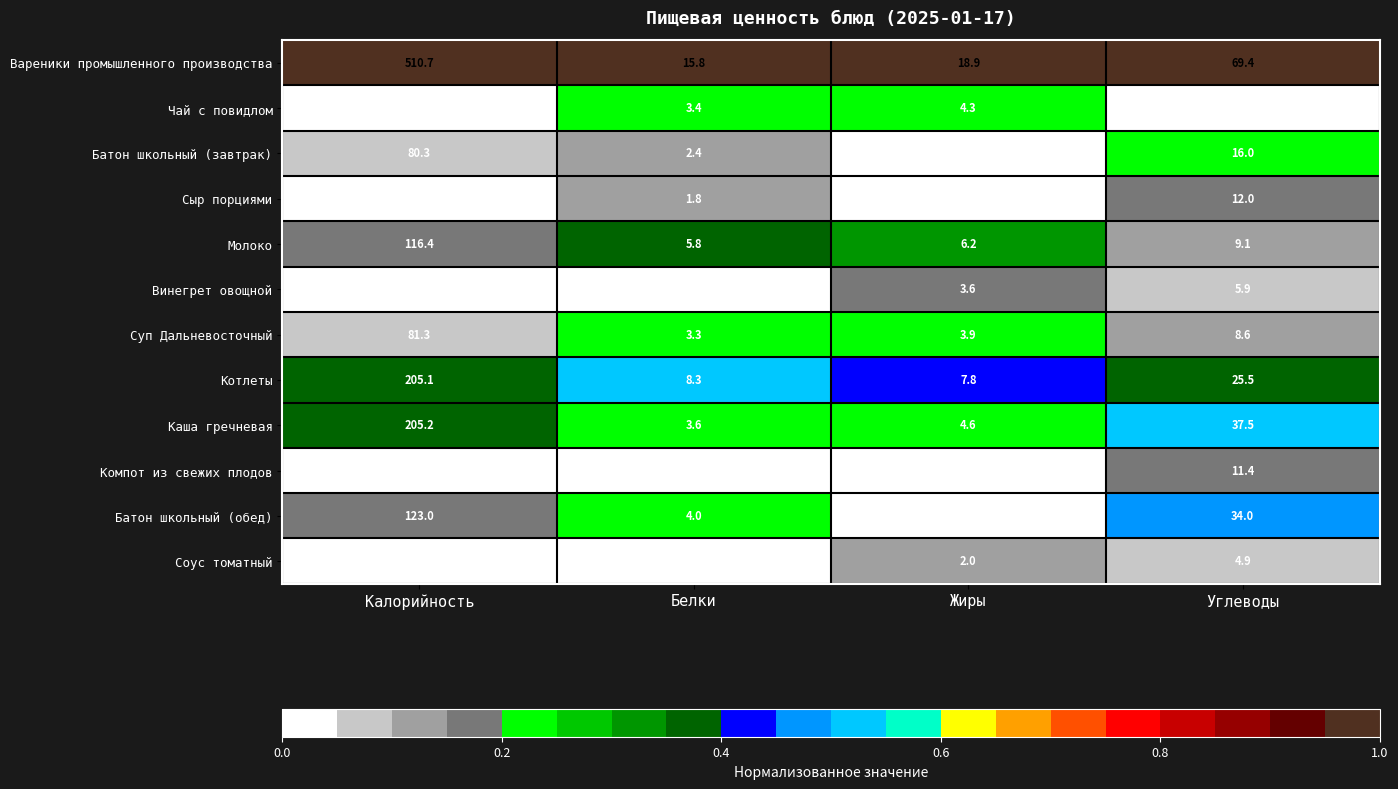

What is the total value across all series at Калорийность?

1580.3